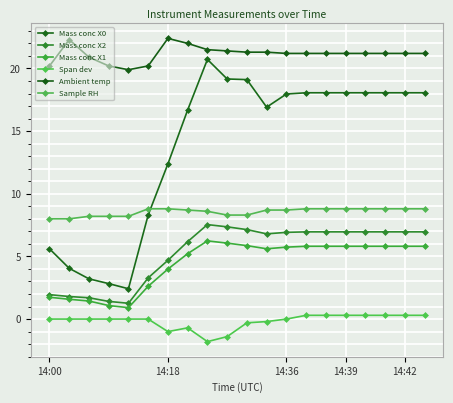

Count the number of categories in the chart.

20